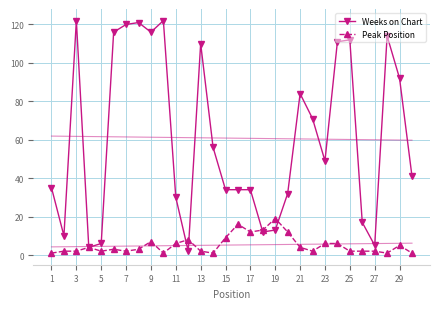

What is the difference between the second highest and minimum values in the Weeks on Chart series?

120